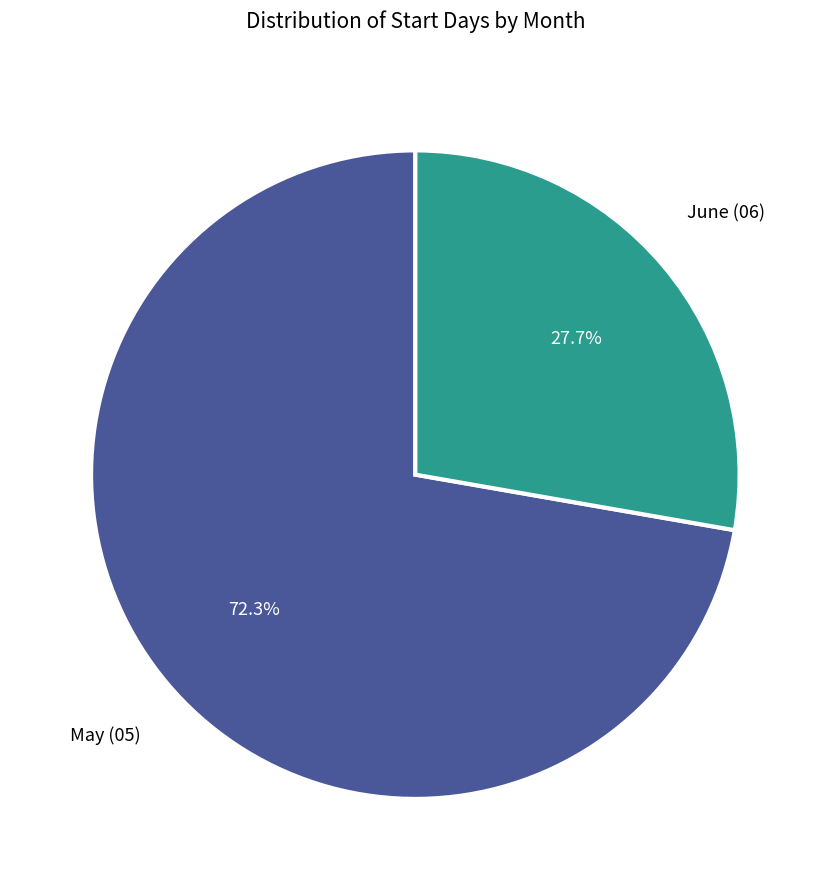

Does any single category account for the majority?

Yes